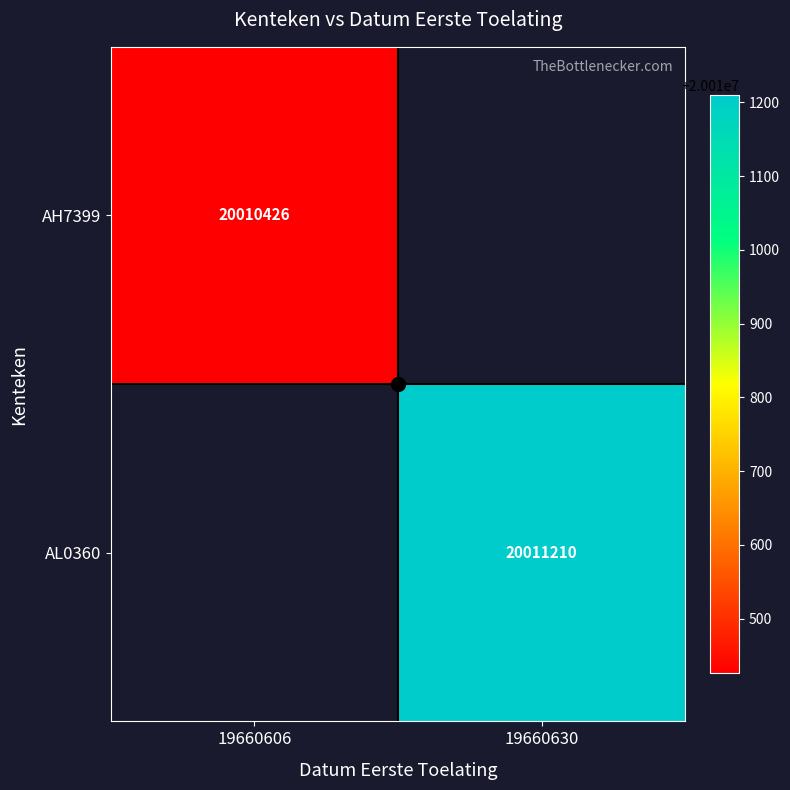

Is the value of AL0360 at 19660630 greater than the value of AH7399 at 19660606?

Yes